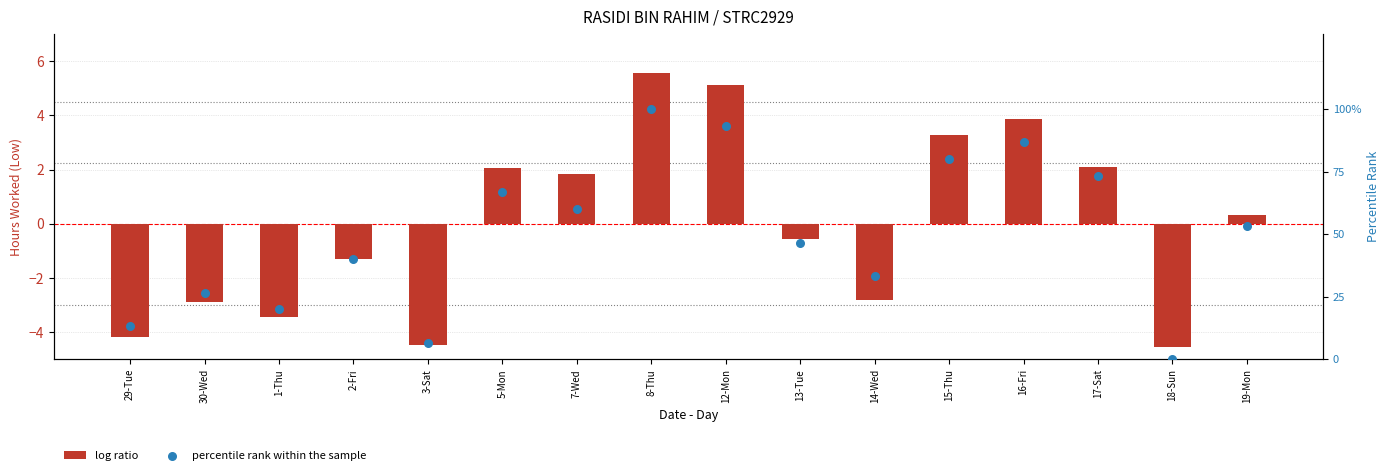

Which series has the largest total across all categories?

percentile rank within the sample